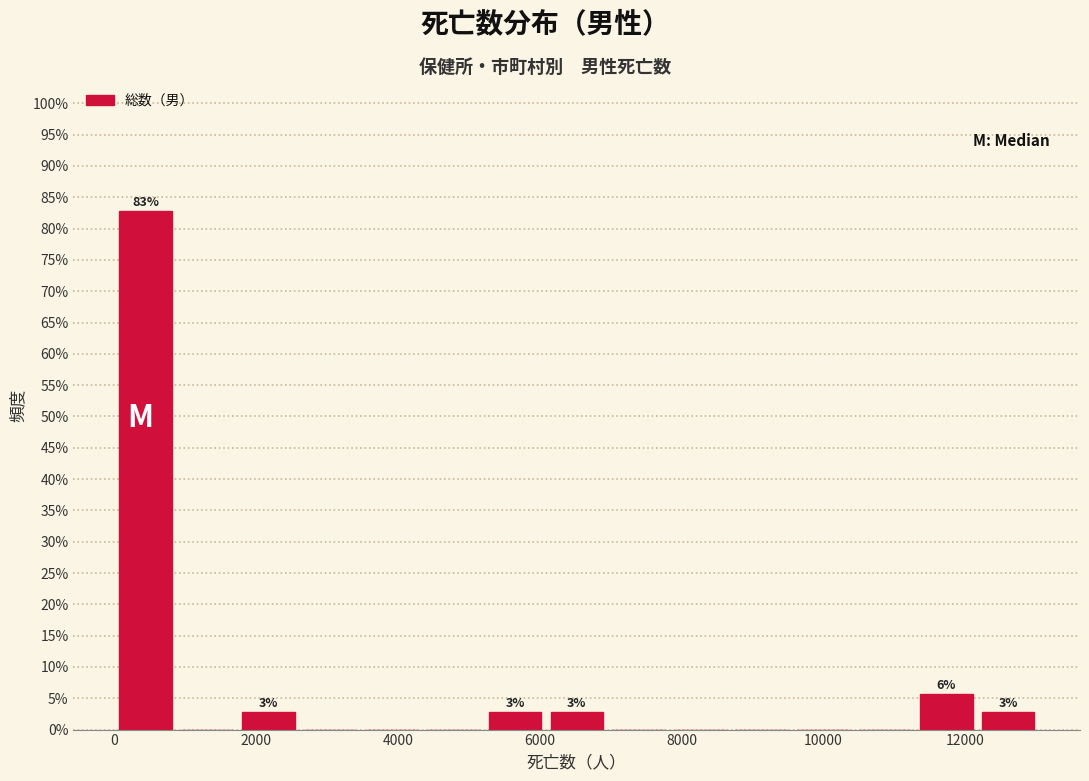

Over which range of the x-axis is the bar tallest?

0 to 800